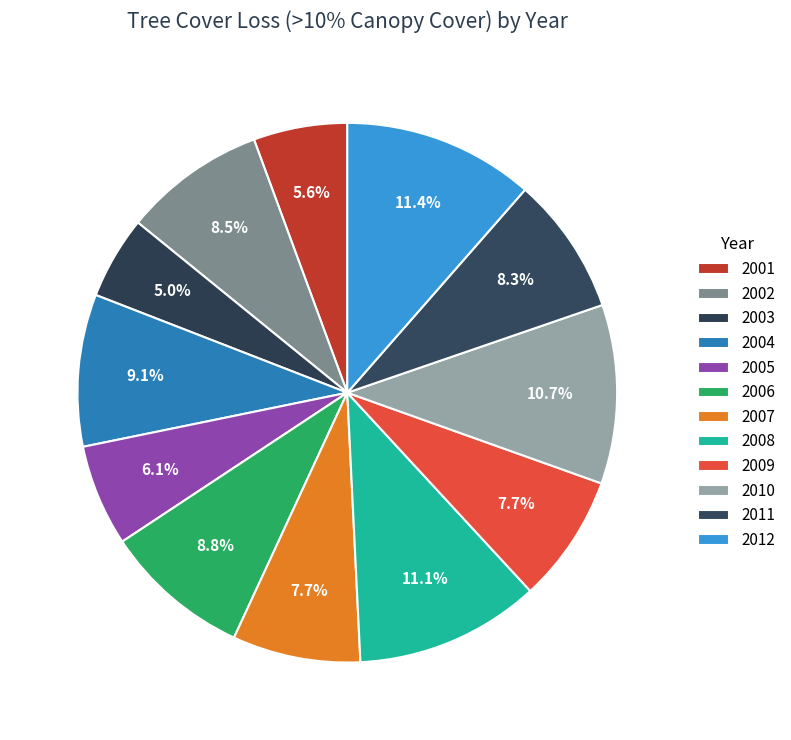

To the nearest percent, what is the difference between the largest and smallest slice percentages?

6%